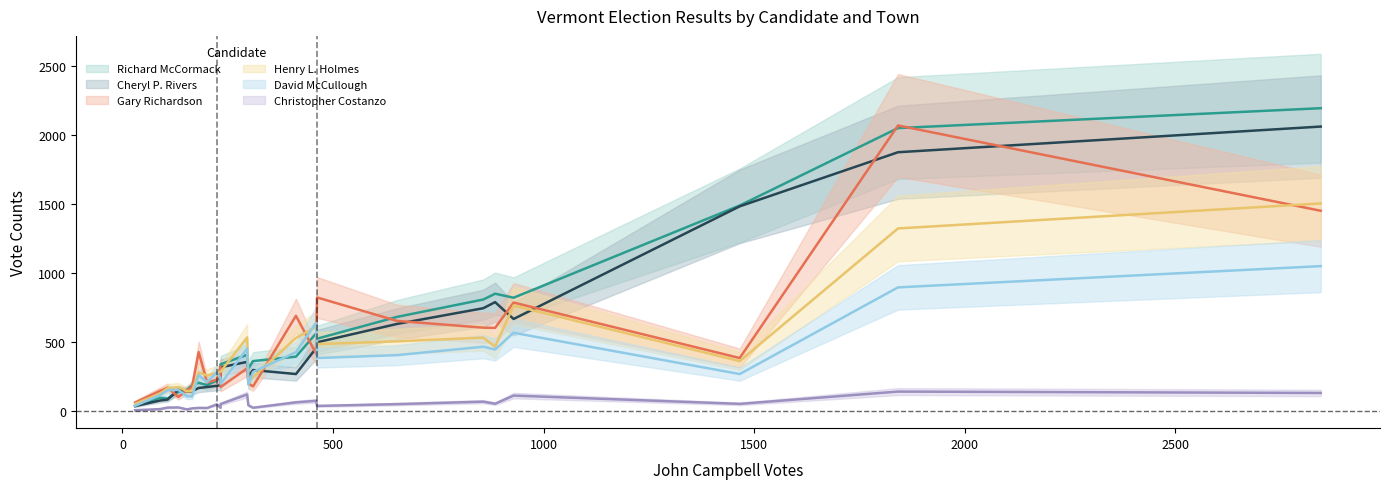

Which series has the largest total across all categories?

Richard McCormack